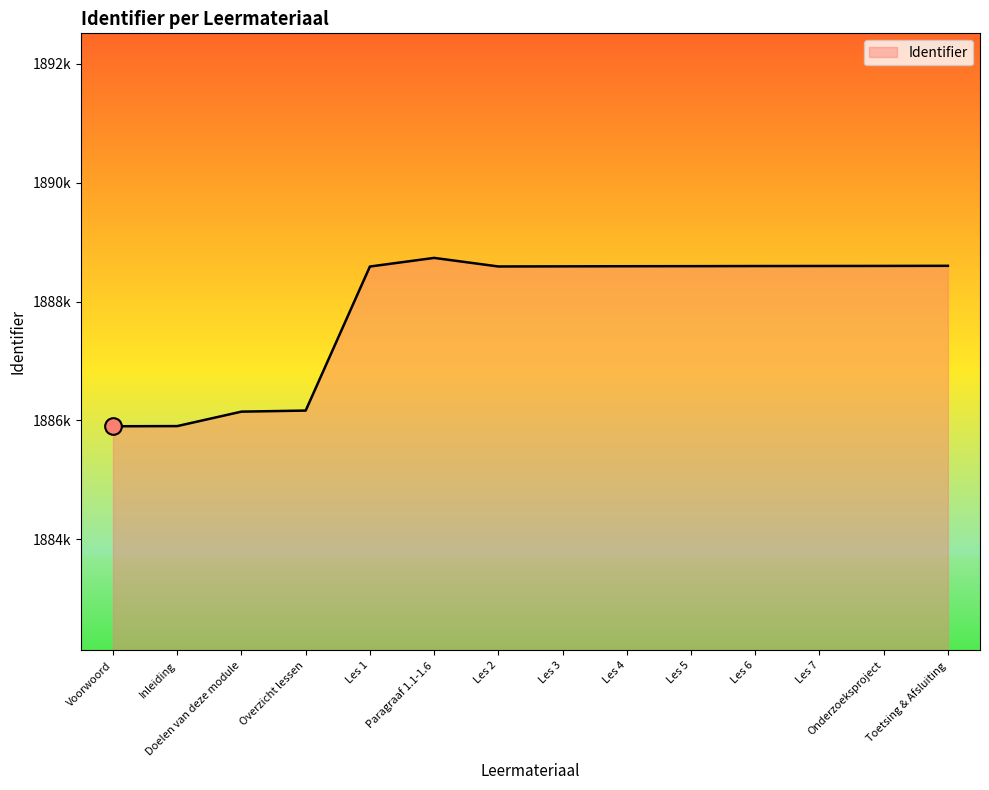

At which category does the chart reach its peak across all series?

Paragraaf 1.1-1.6